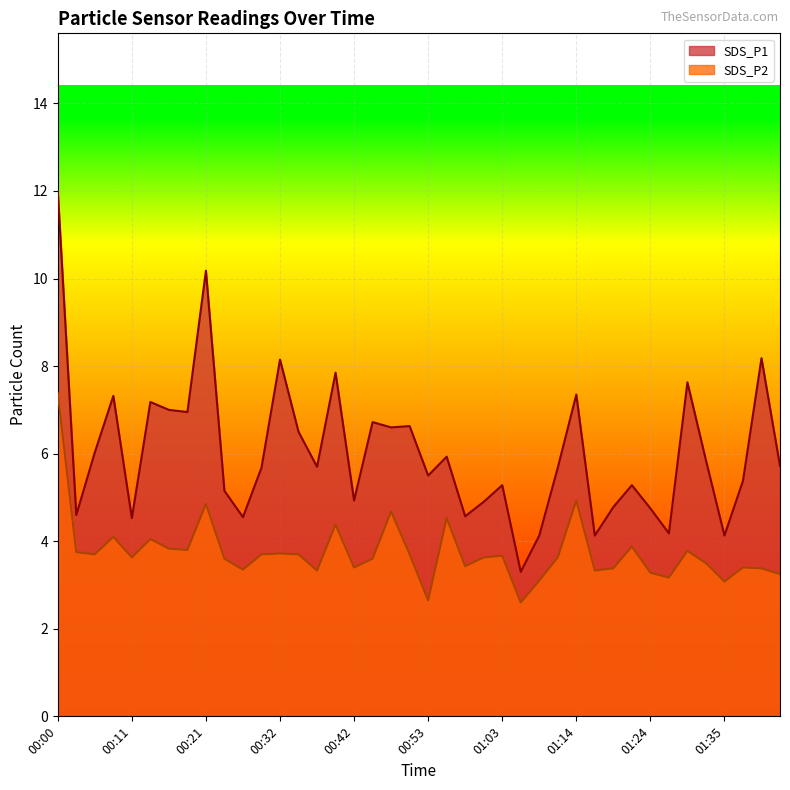

How many lines are shown in the chart?

2